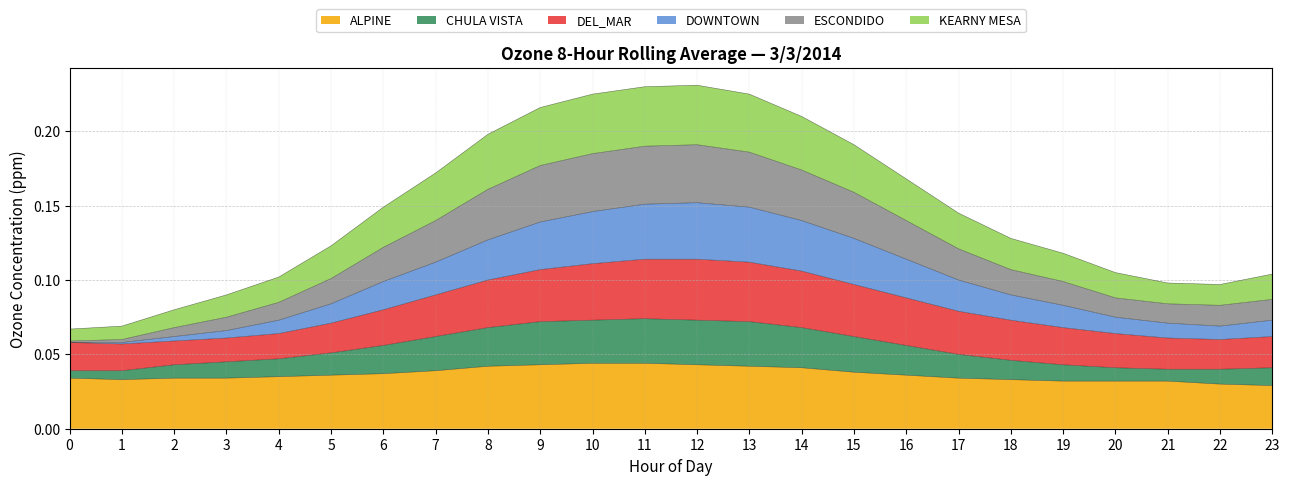

What are all the series names shown in the legend?

ALPINE, CHULA VISTA, DEL_MAR, DOWNTOWN, ESCONDIDO, KEARNY MESA